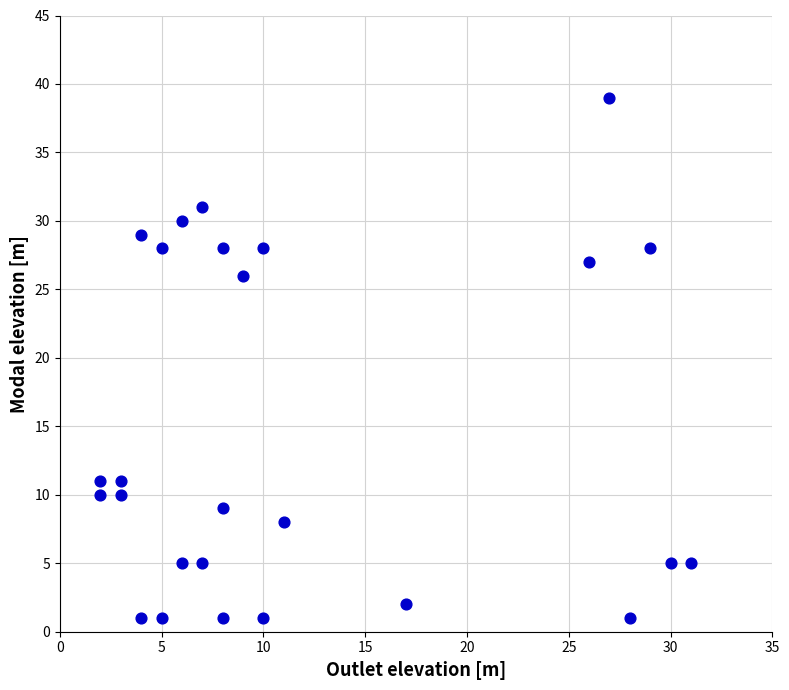

What is the range of Y values (max minus min)?

38